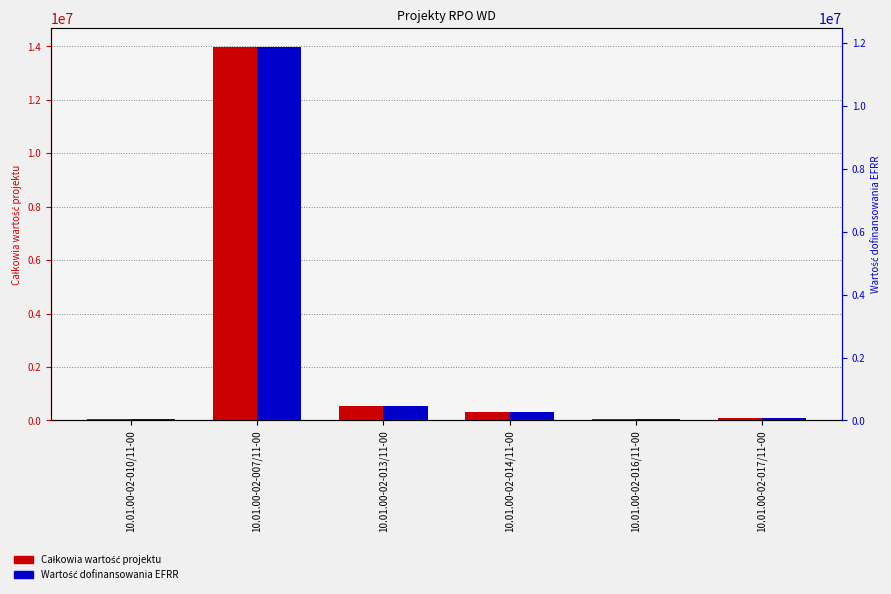

What is the label of the 1st bar from the right?

10.01.00-02-017/11-00